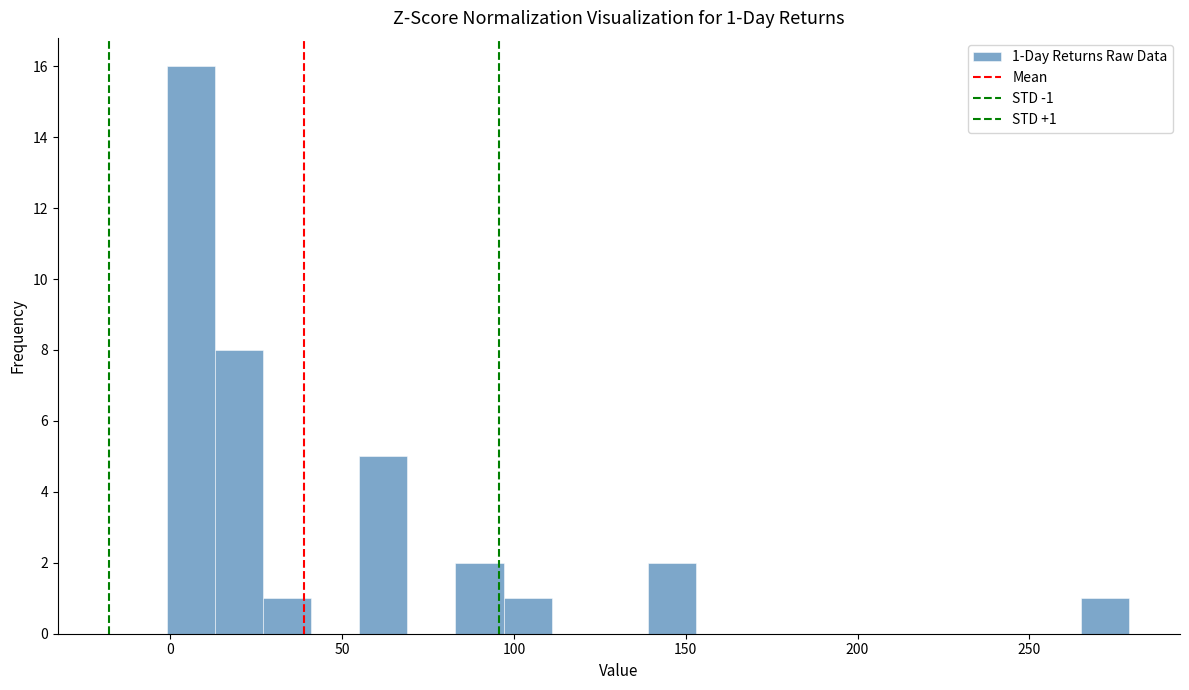

Around what value on the x-axis is the tallest bar? Give the approximate position of its centre, as read against the axis.

5